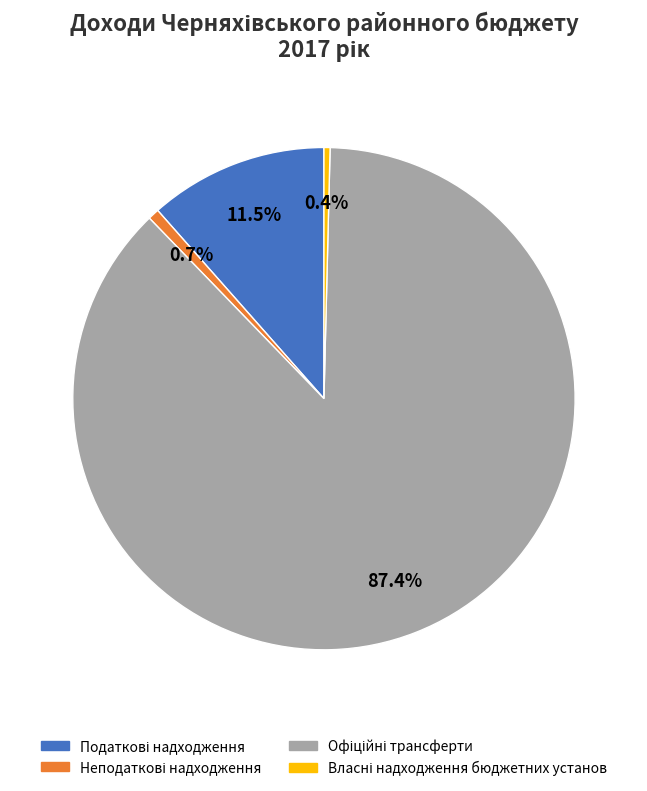

Is there a majority slice in this chart?

Yes